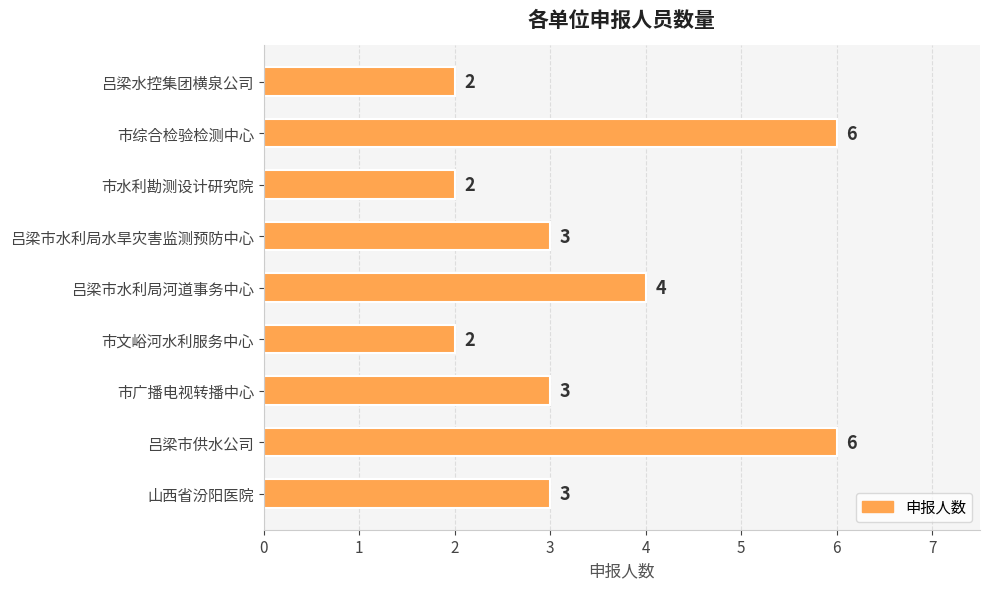

Is it true that the value at 吕梁水控集团横泉公司 is 1?

False